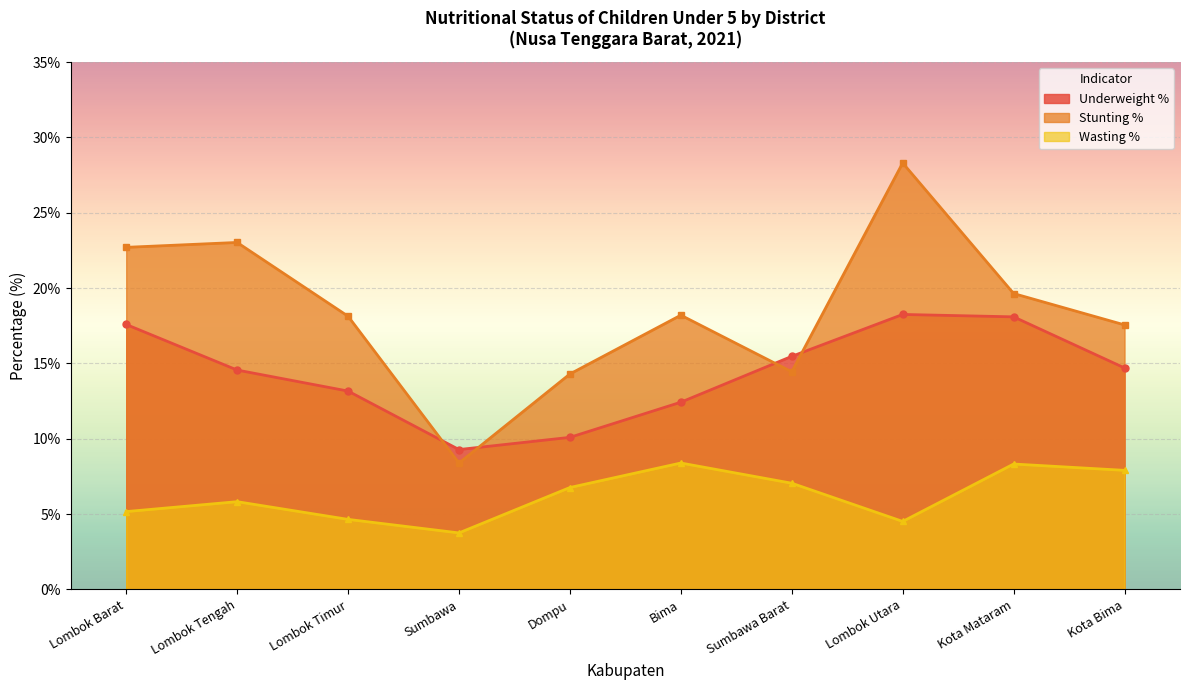

How many values in the Stunting % series are below 18?

4